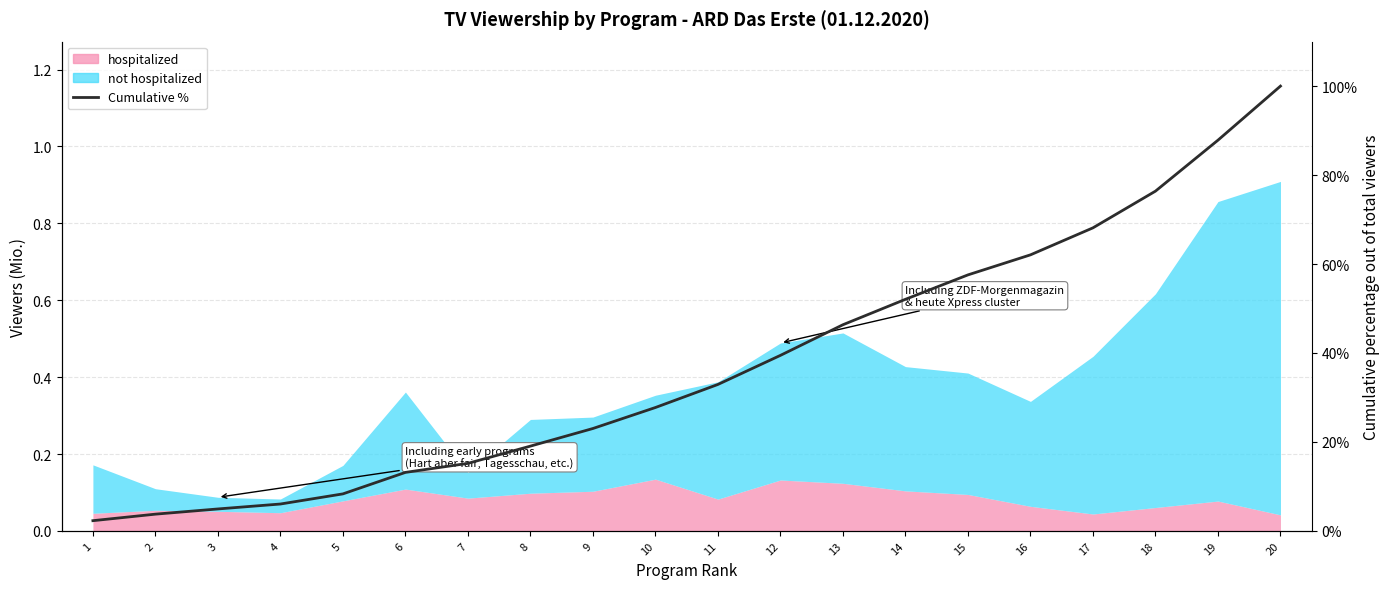

Is it true that the value at 10 is 44.1?

False